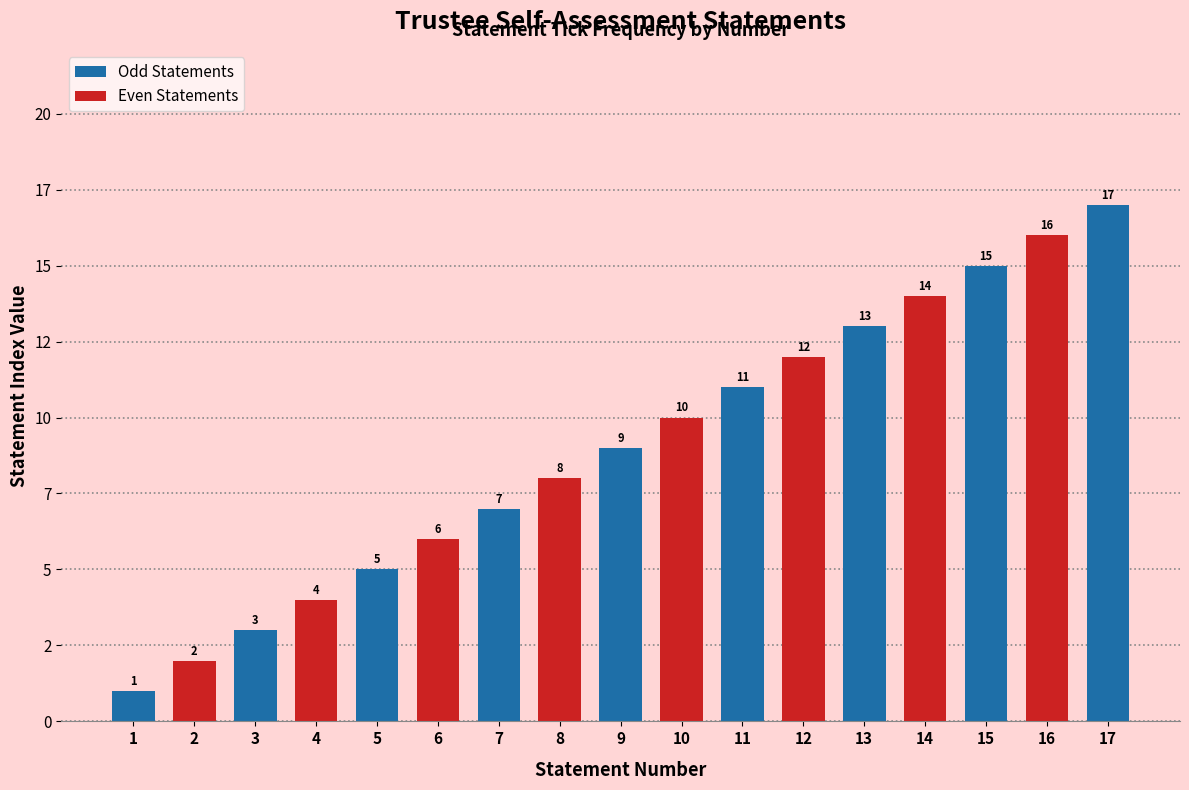

What is the approximate value at 7, to the nearest 5?

5